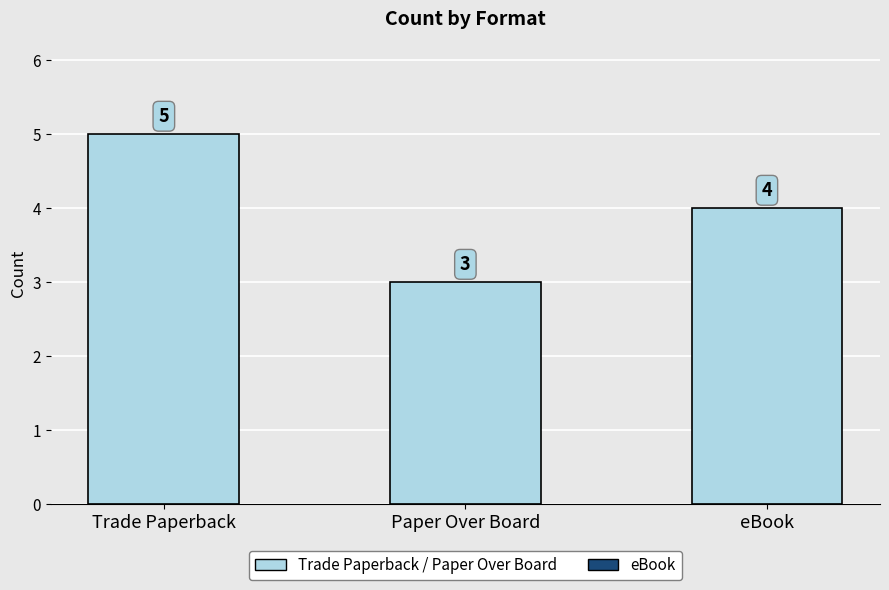

Rank the categories by value from lowest to highest.

Paper Over Board, eBook, Trade Paperback